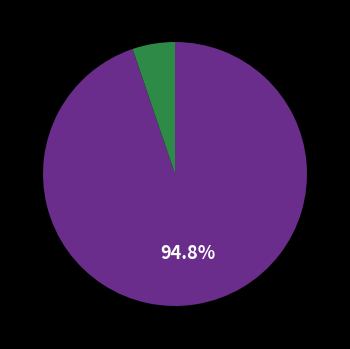

To the nearest percent, what is the average slice percentage?

50%